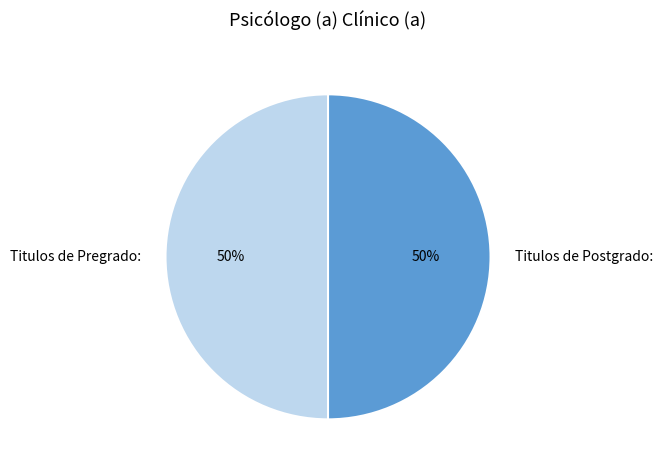

To the nearest percent, what portion does Titulos de Pregrado: represent?

50%